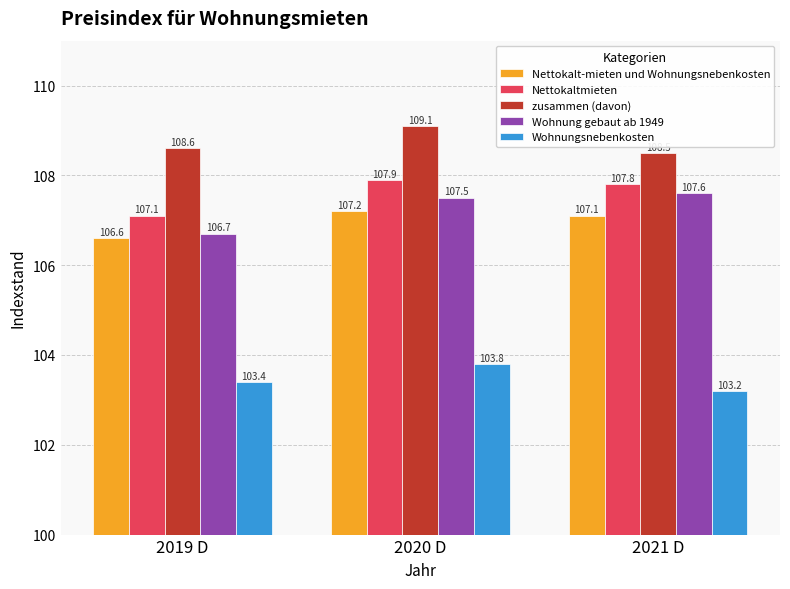

At which category does the chart reach its peak across all series?

2020 D